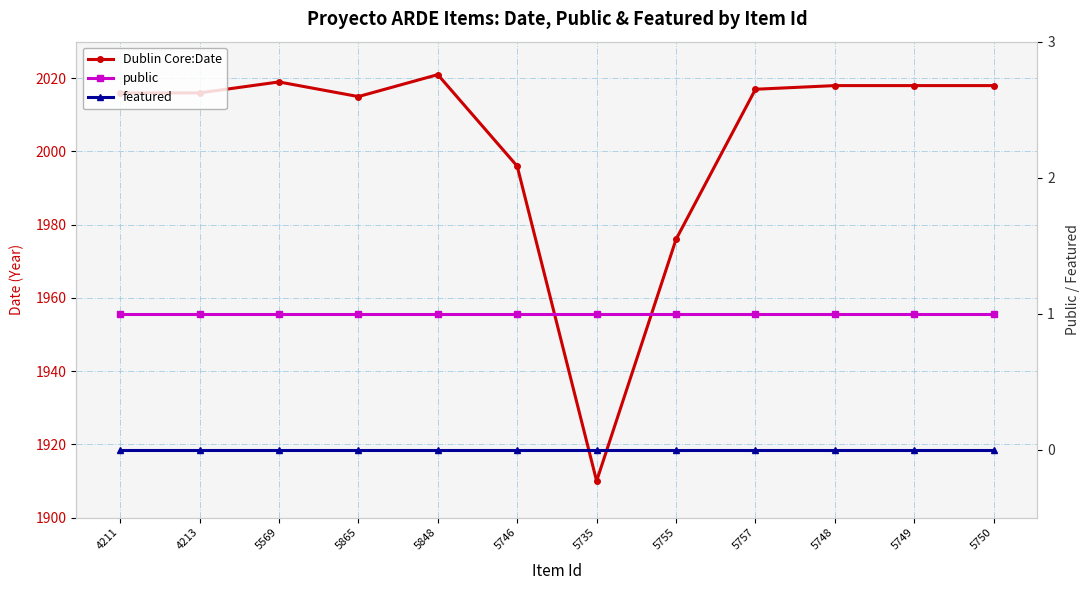

Which series has the widest spread of values?

Dublin Core:Date